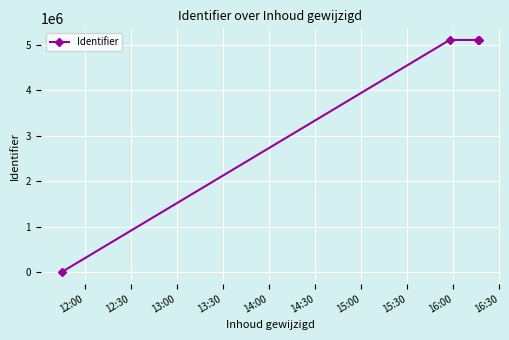

How many points are higher than both their immediate neighbors (excluding endpoints)?

1